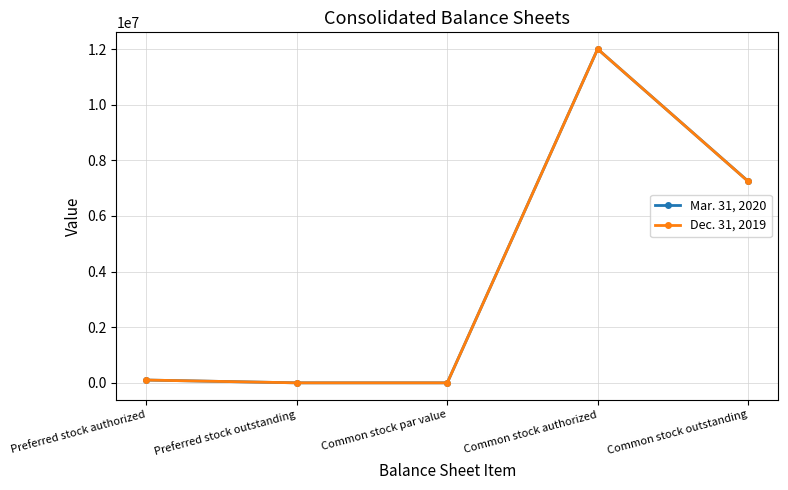

True or false: Mar. 31, 2020 has more than 2 interior local peaks.

False